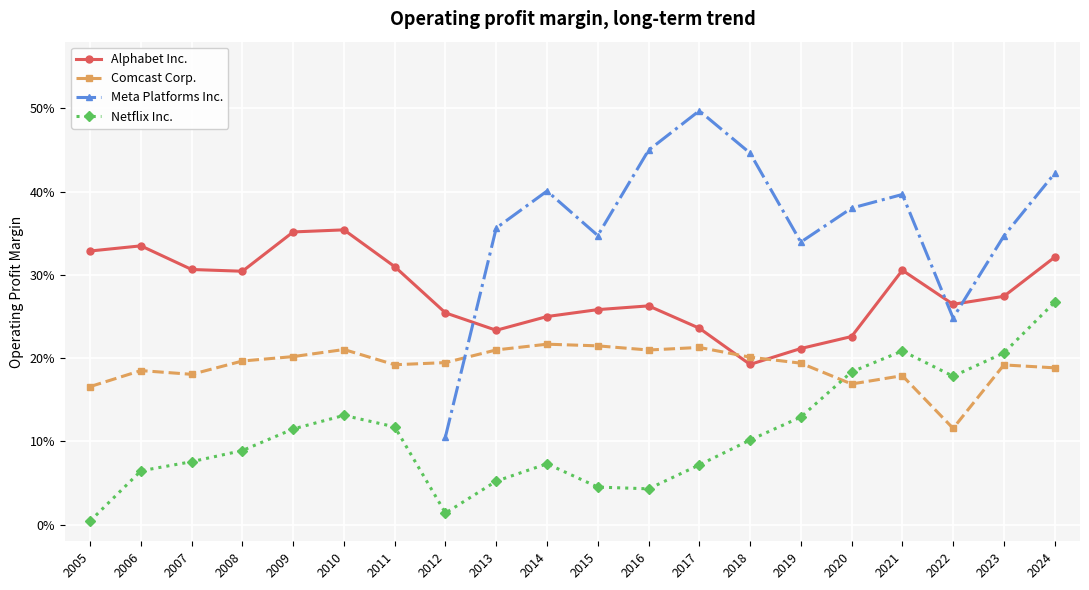

Between 2017 and 2022, which series saw the biggest shift?

Meta Platforms Inc.